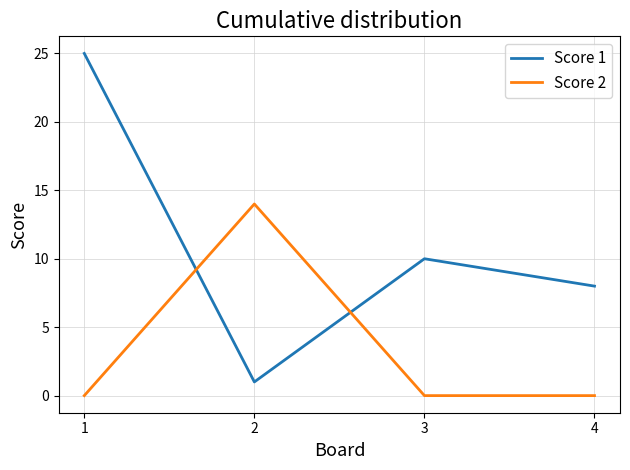

What is the average value of the Score 1 series?

11